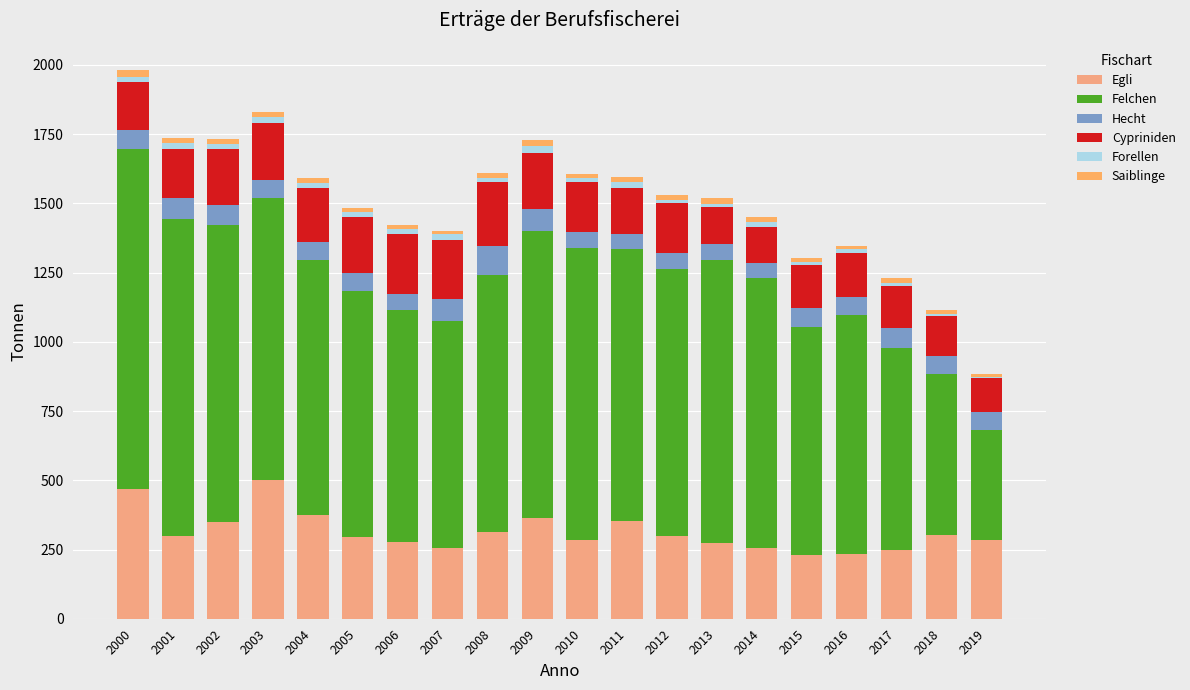

At which label does Forellen first exceed 17?

2000